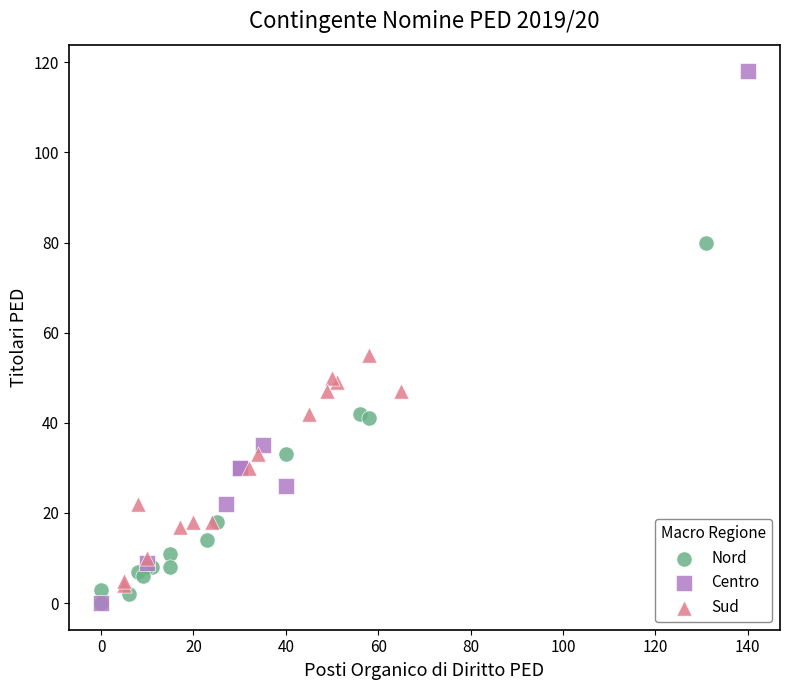

Which series reaches the maximum Y coordinate?

Centro